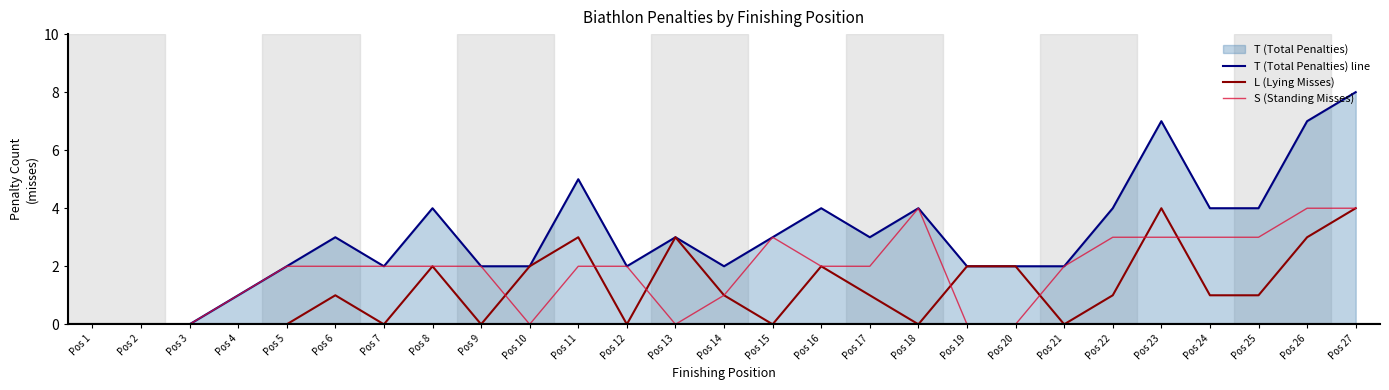

Rank the categories by L (Lying Misses) value from highest to lowest.

Pos 23, Pos 27, Pos 11, Pos 13, Pos 26, Pos 8, Pos 10, Pos 16, Pos 19, Pos 20, Pos 6, Pos 14, Pos 17, Pos 22, Pos 24, Pos 25, Pos 1, Pos 2, Pos 3, Pos 4, Pos 5, Pos 7, Pos 9, Pos 12, Pos 15, Pos 18, Pos 21